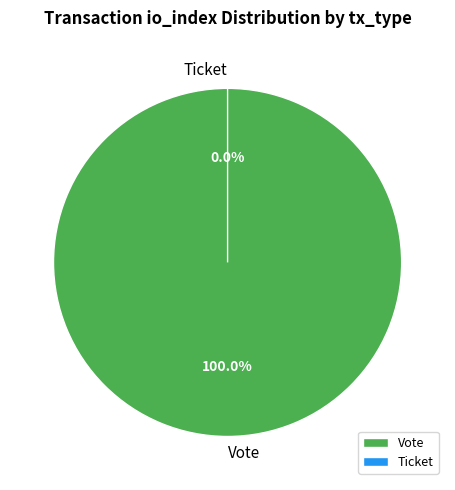

To the nearest percent, what is the average slice percentage?

50%